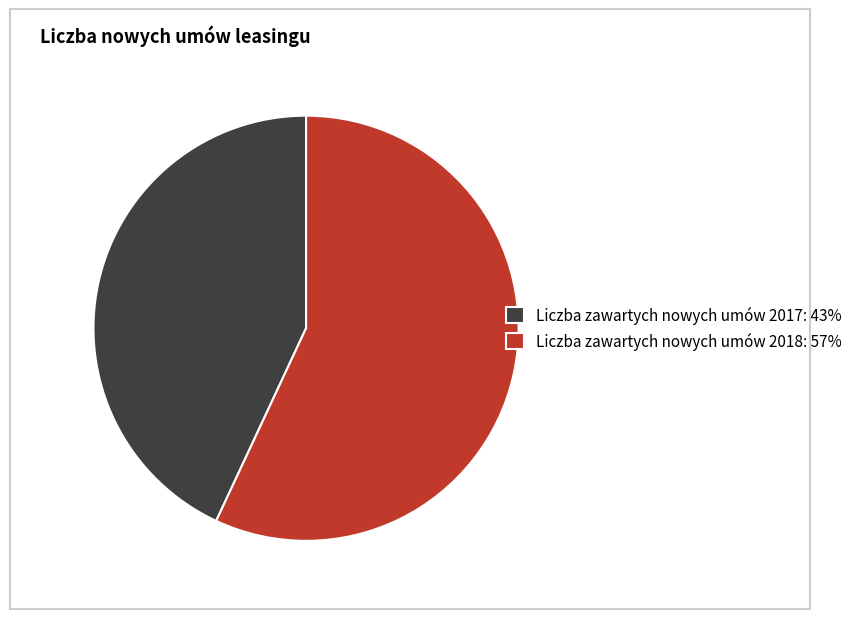

Do Liczba zawartych nowych umów 2018 and Liczba zawartych nowych umów 2017 together represent more than half of the pie?

Yes